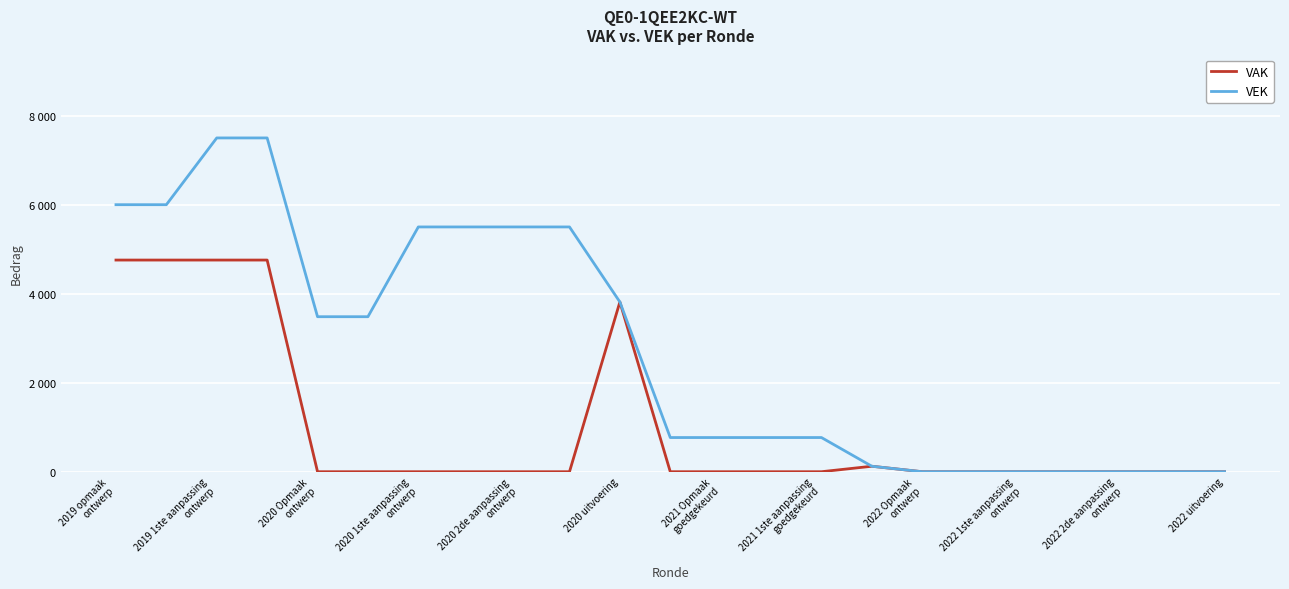

True or false: VAK and VEK intersect in this chart.

False